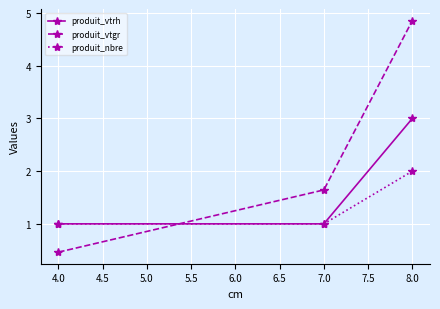

What is the label of the 2nd point from the right?

7.0